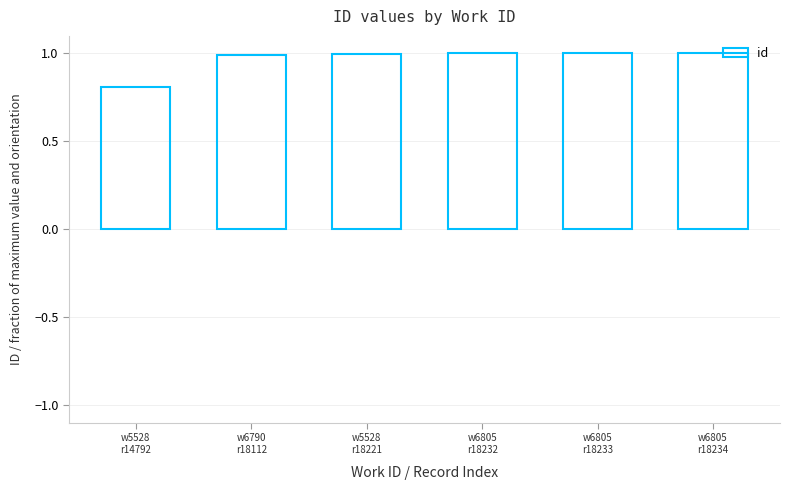

True or false: the data shows 1.6 at w5528
r18221.

False